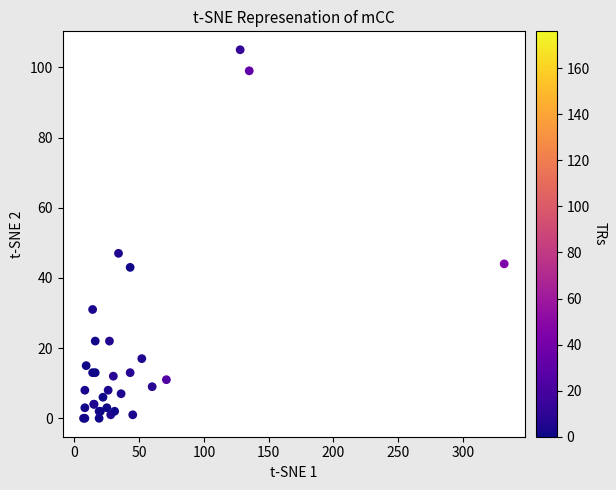

What Y value in the scatter plot is closest to 52?

47